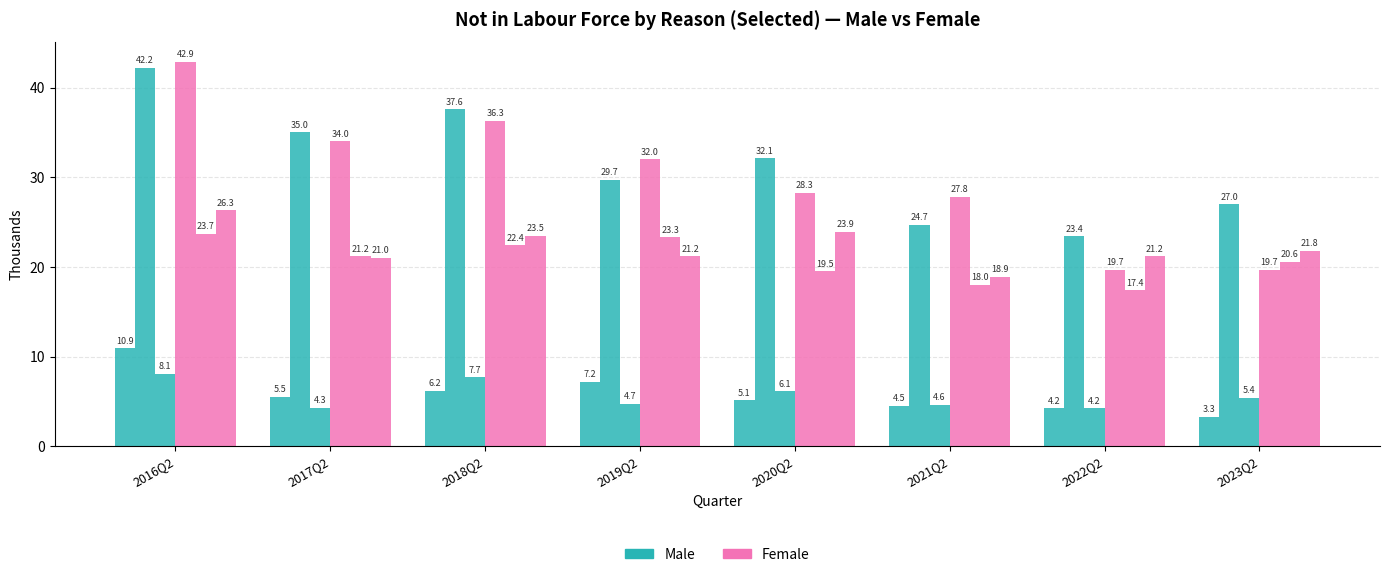

Reading left to right, transcribe all the data shown in this chart.

Retired (Female): 2016Q2=10.9	2017Q2=5.5	2018Q2=6.2	2019Q2=7.2	2020Q2=5.1	2021Q2=4.5	2022Q2=4.2	2023Q2=3.3
Studying (Female): 2016Q2=42.2	2017Q2=35.0	2018Q2=37.6	2019Q2=29.7	2020Q2=32.1	2021Q2=24.7	2022Q2=23.4	2023Q2=27.0
Retired (Male): 2016Q2=8.1	2017Q2=4.3	2018Q2=7.7	2019Q2=4.7	2020Q2=6.1	2021Q2=4.6	2022Q2=4.2	2023Q2=5.4
Studying (Male): 2016Q2=42.9	2017Q2=34.0	2018Q2=36.3	2019Q2=32.0	2020Q2=28.3	2021Q2=27.8	2022Q2=19.7	2023Q2=19.7
Own sickness (Female): 2016Q2=23.7	2017Q2=21.2	2018Q2=22.4	2019Q2=23.3	2020Q2=19.5	2021Q2=18.0	2022Q2=17.4	2023Q2=20.6
Own sickness (Male): 2016Q2=26.3	2017Q2=21.0	2018Q2=23.5	2019Q2=21.2	2020Q2=23.9	2021Q2=18.9	2022Q2=21.2	2023Q2=21.8